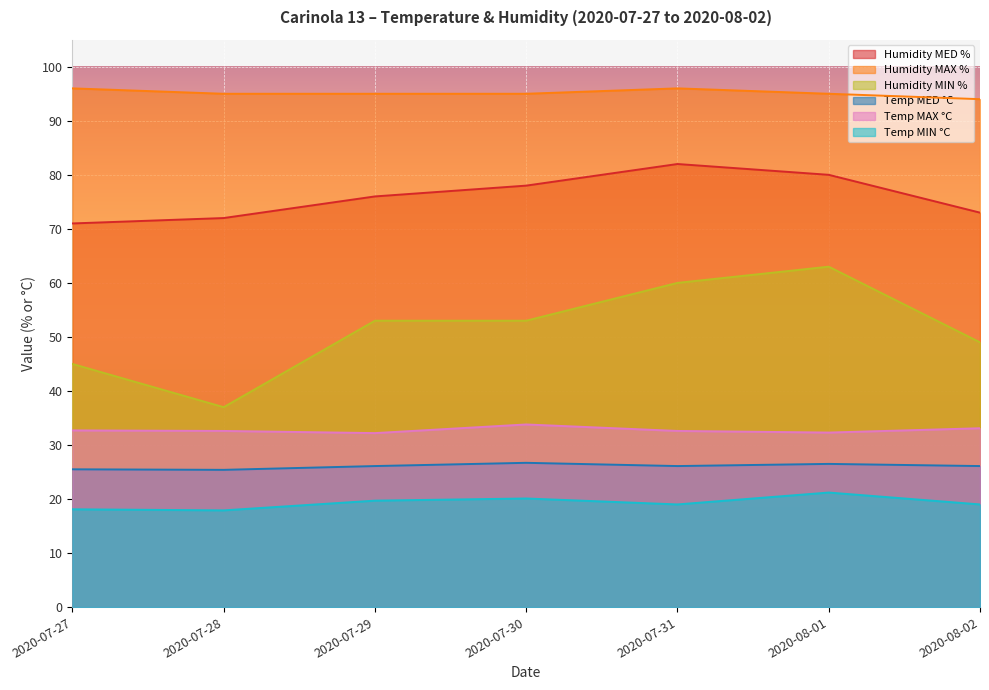

Reading left to right, extract all data points from this chart.

Humidity MED %: 2020-07-27=71.0	2020-07-28=72.0	2020-07-29=76.0	2020-07-30=78.0	2020-07-31=82.0	2020-08-01=80.0	2020-08-02=73.0
Humidity MAX %: 2020-07-27=96.0	2020-07-28=95.0	2020-07-29=95.0	2020-07-30=95.0	2020-07-31=96.0	2020-08-01=95.0	2020-08-02=94.0
Humidity MIN %: 2020-07-27=45.0	2020-07-28=37.0	2020-07-29=53.0	2020-07-30=53.0	2020-07-31=60.0	2020-08-01=63.0	2020-08-02=49.0
Temp MED °C: 2020-07-27=25.5	2020-07-28=25.4	2020-07-29=26.1	2020-07-30=26.7	2020-07-31=26.1	2020-08-01=26.5	2020-08-02=26.1
Temp MAX °C: 2020-07-27=32.7	2020-07-28=32.6	2020-07-29=32.2	2020-07-30=33.8	2020-07-31=32.6	2020-08-01=32.3	2020-08-02=33.1
Temp MIN °C: 2020-07-27=18.1	2020-07-28=17.9	2020-07-29=19.7	2020-07-30=20.1	2020-07-31=19.0	2020-08-01=21.2	2020-08-02=19.0